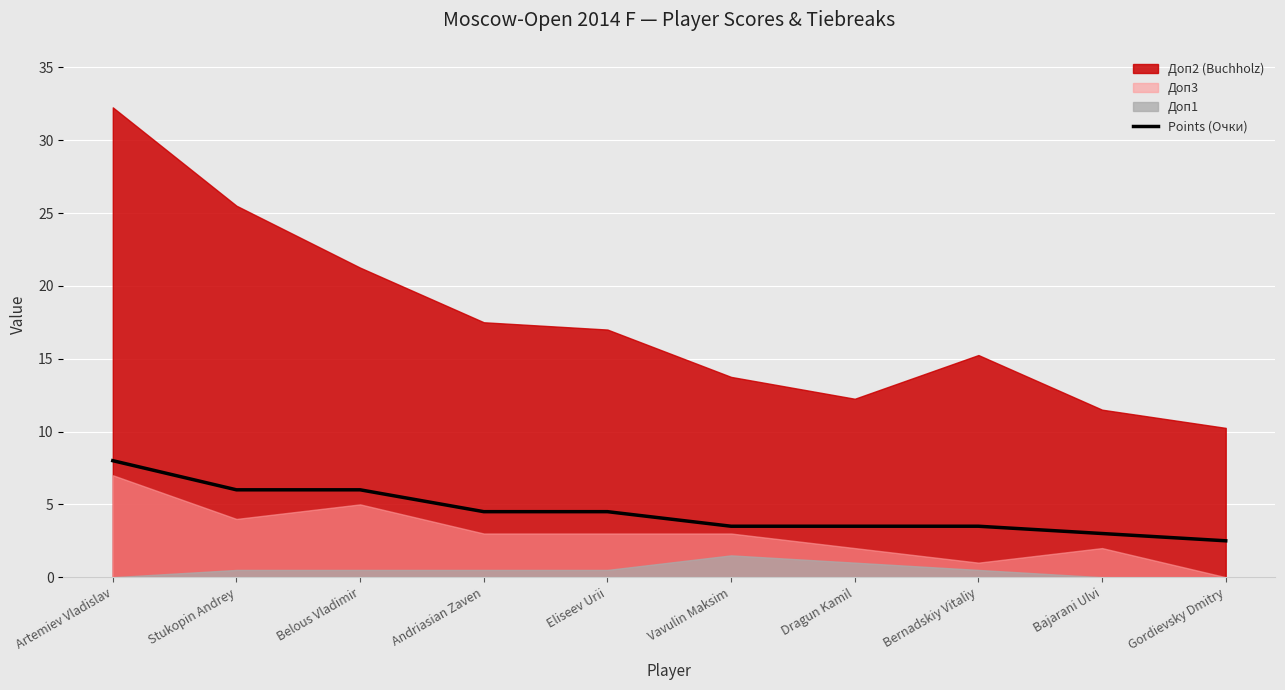

Reading left to right, list all the values displayed in this chart.

Artemiev Vladislav=8.0	Stukopin Andrey=6.0	Belous Vladimir=6.0	Andriasian Zaven=4.5	Eliseev Urii=4.5	Vavulin Maksim=3.5	Dragun Kamil=3.5	Bernadskiy Vitaliy=3.5	Bajarani Ulvi=3.0	Gordievsky Dmitry=2.5